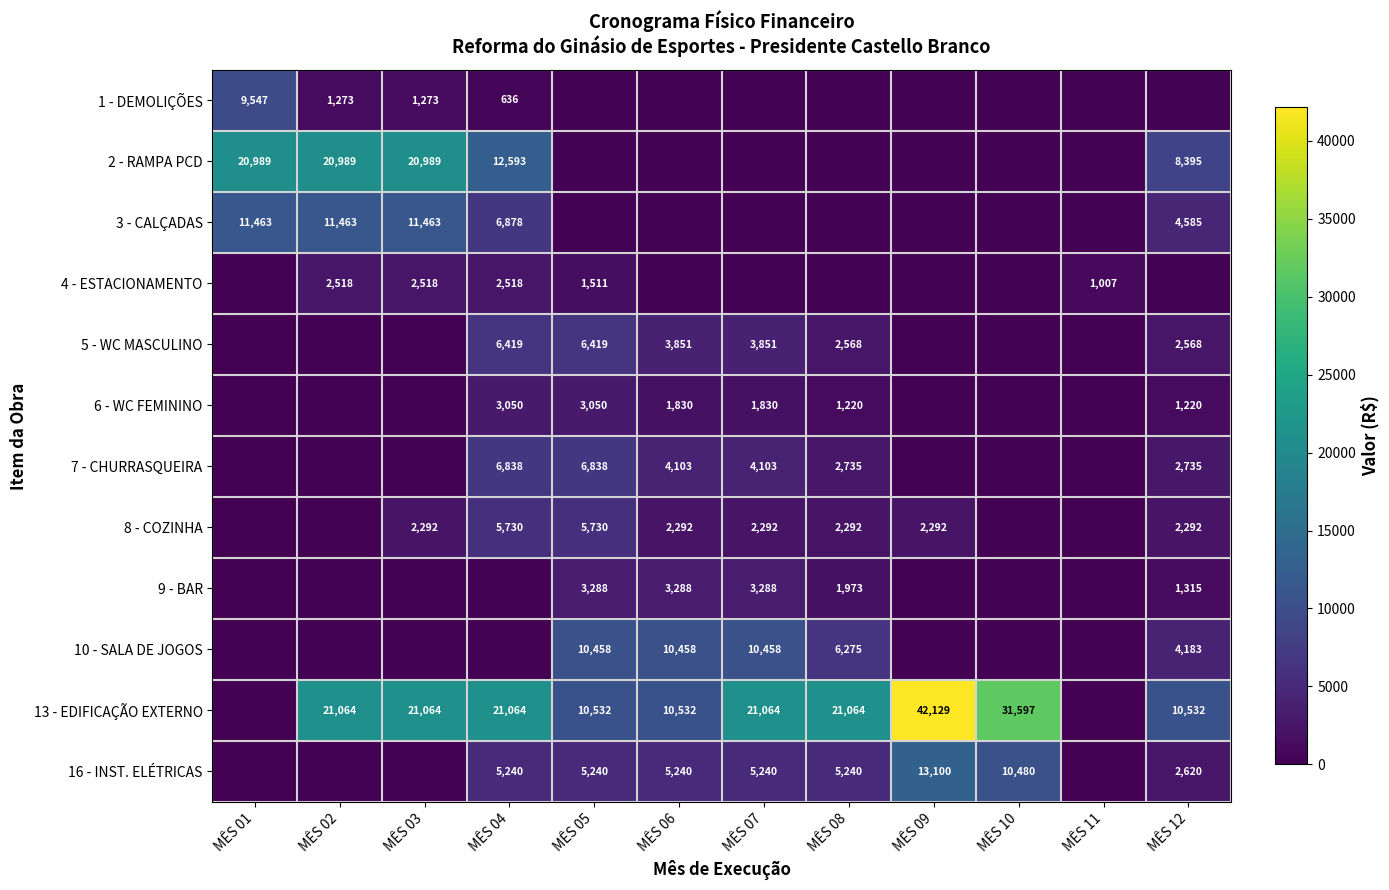

What is the difference between the 13 - EDIFICAÇÃO EXTERNO values at MÊS 03 and MÊS 10?

10533